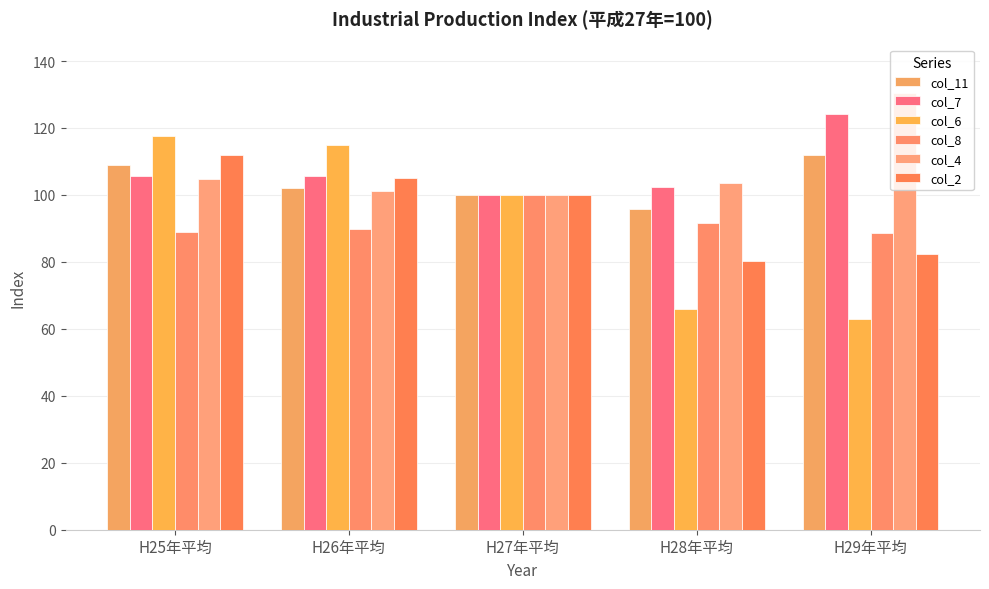

What position from the left is H26年平均?

2